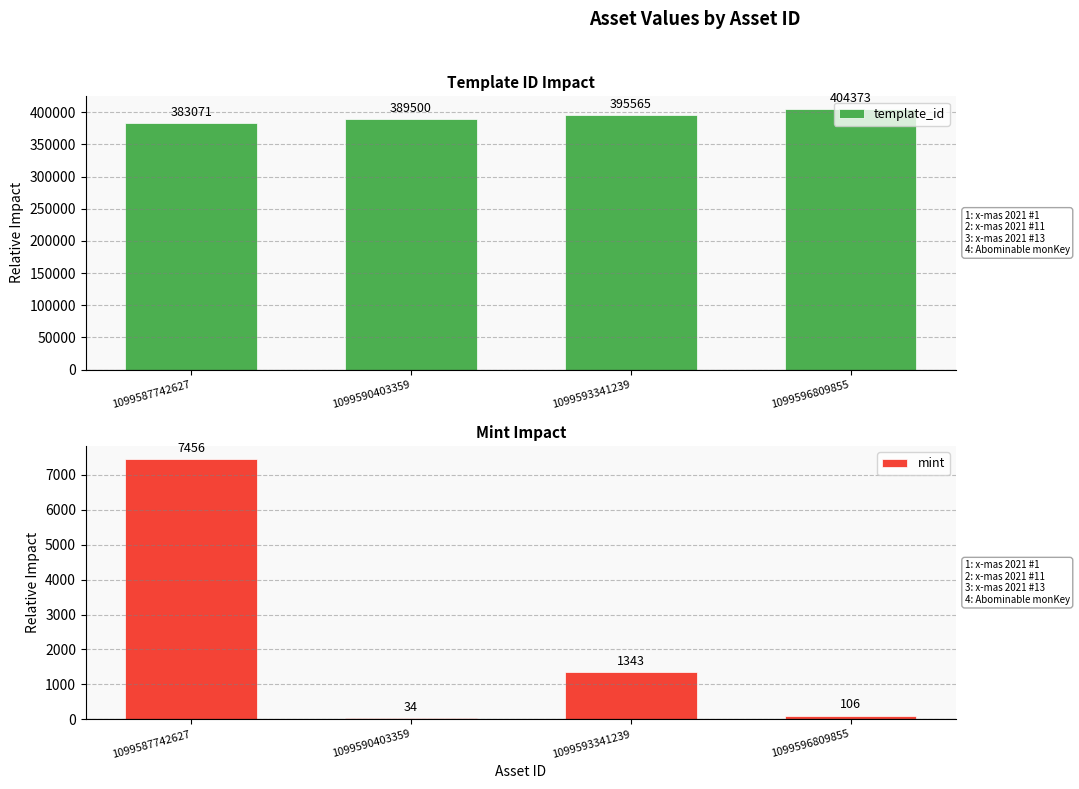

What is the smallest value displayed?

34